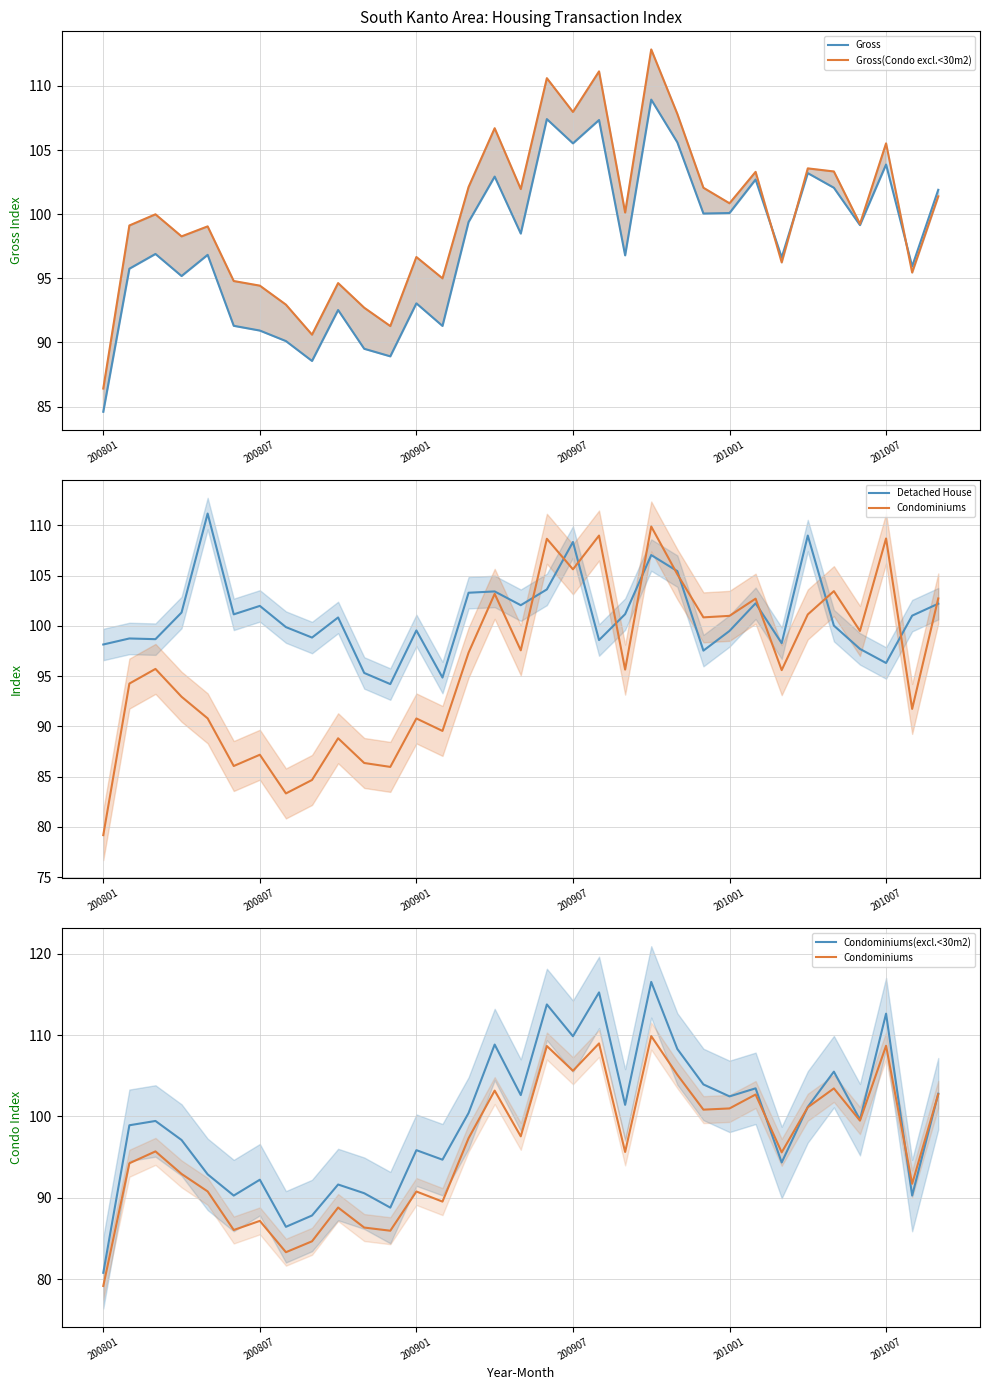

At 23, list the series in order from largest to smallest.

Condominiums(excl.<30m2), Gross(Condo excl.<30m2), Condominiums, Gross, Detached House